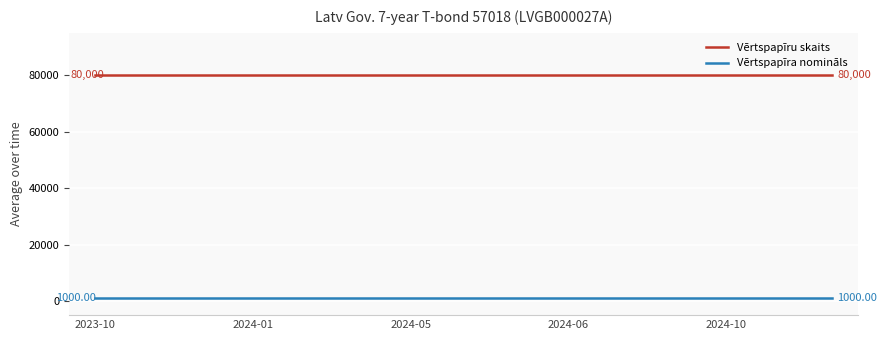

Which series has the largest total across all categories?

Vērtspapīru skaits